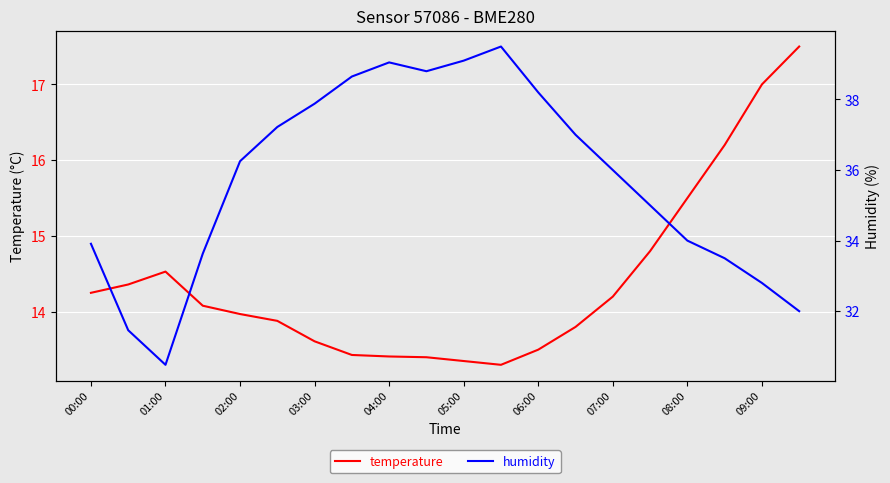

How many lines are shown in the chart?

2